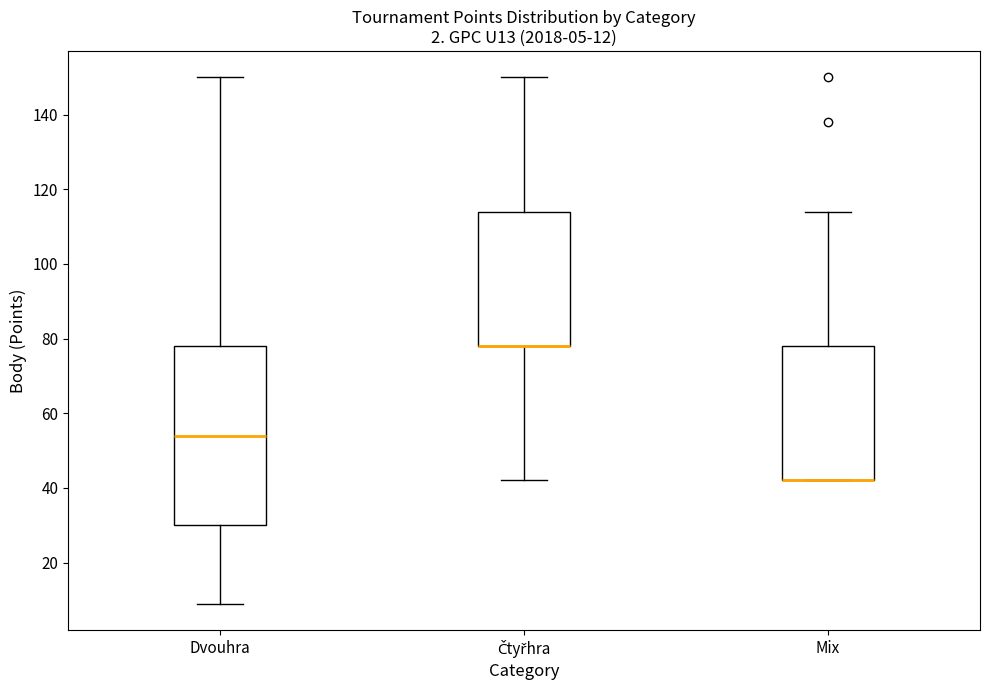

Comparing the boxes themselves (not the whiskers), which one is the tallest?

Dvouhra